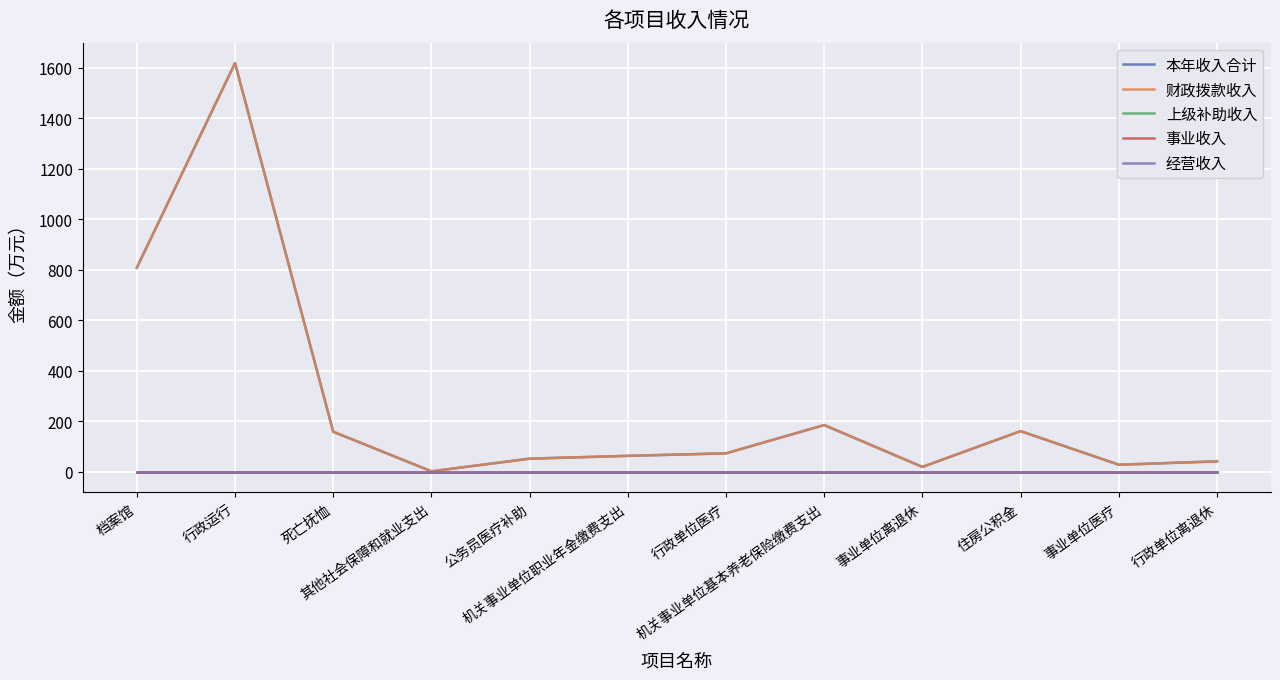

Does the chart display data point markers on the line(s)?

No